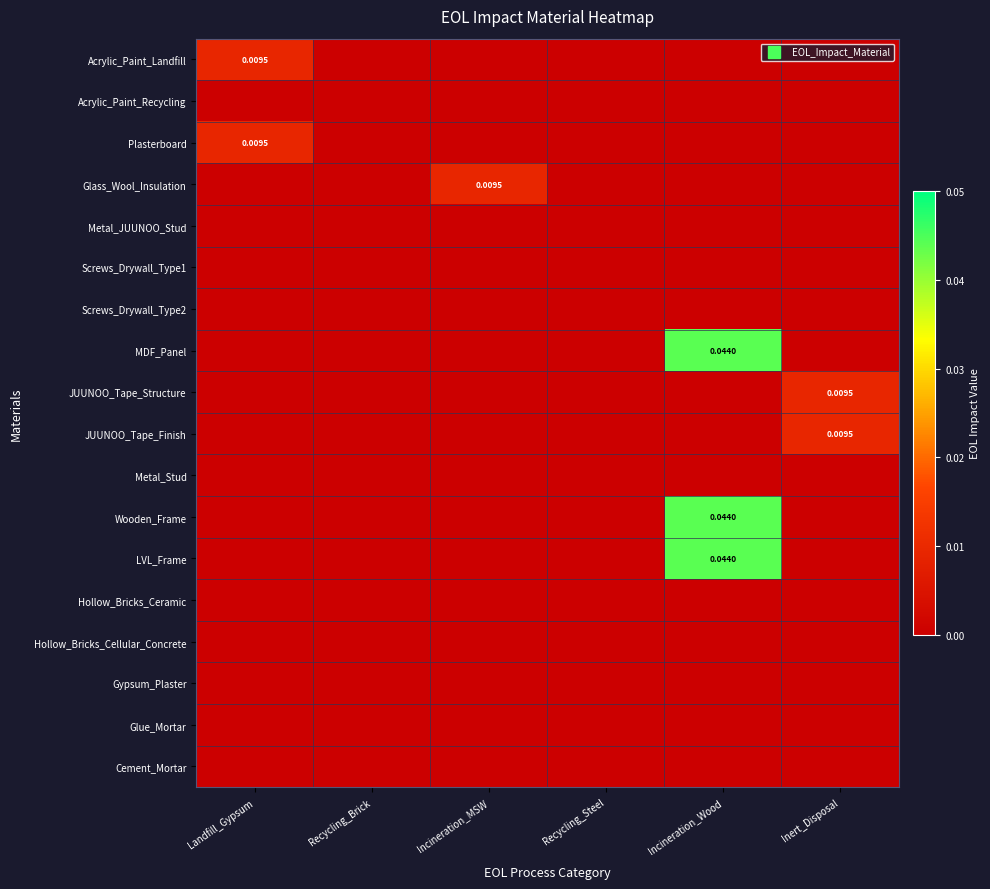

Between Inert_Disposal and Recycling_Brick, which is larger?

Inert_Disposal